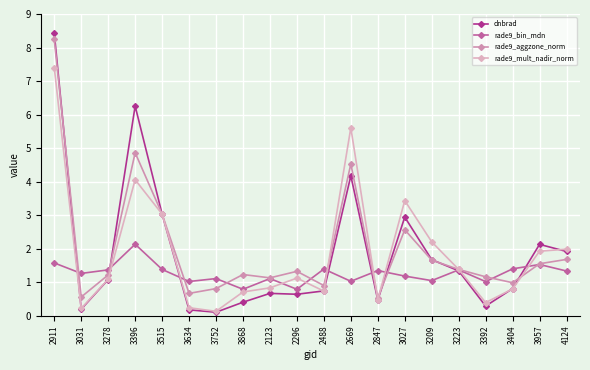

Which series has the widest spread of values?

dnbrad